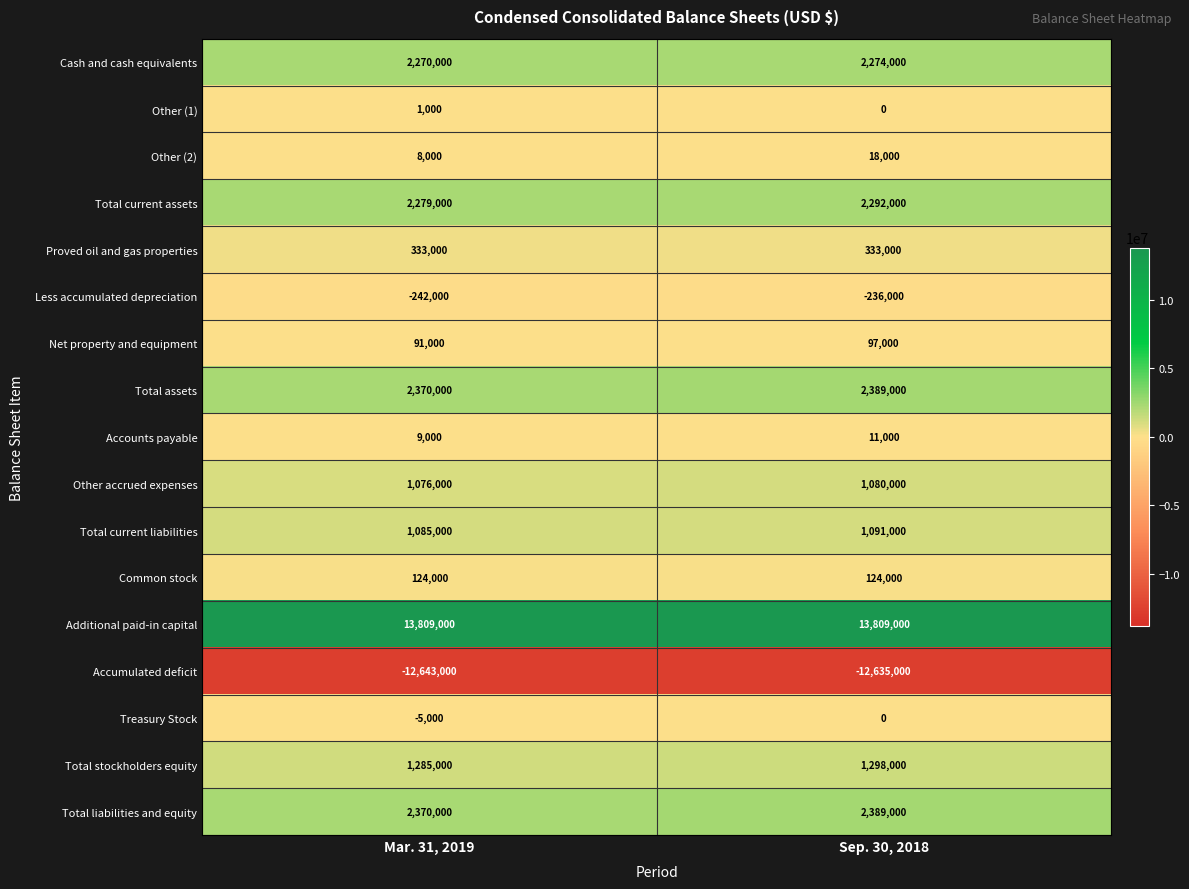

Is it true that Total current assets equals 2279000 at Mar. 31, 2019?

True